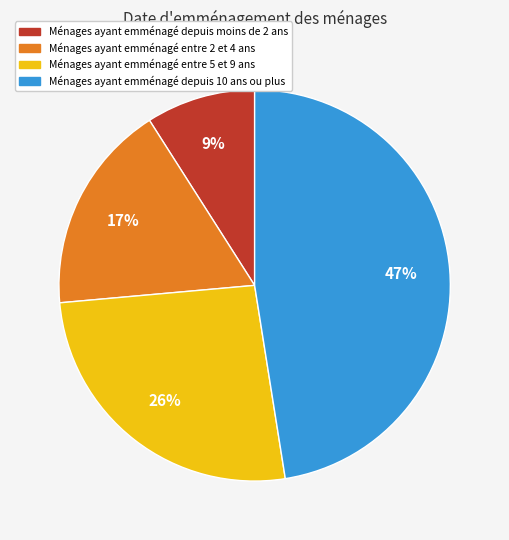

To the nearest percent, what is the average slice percentage?

25%